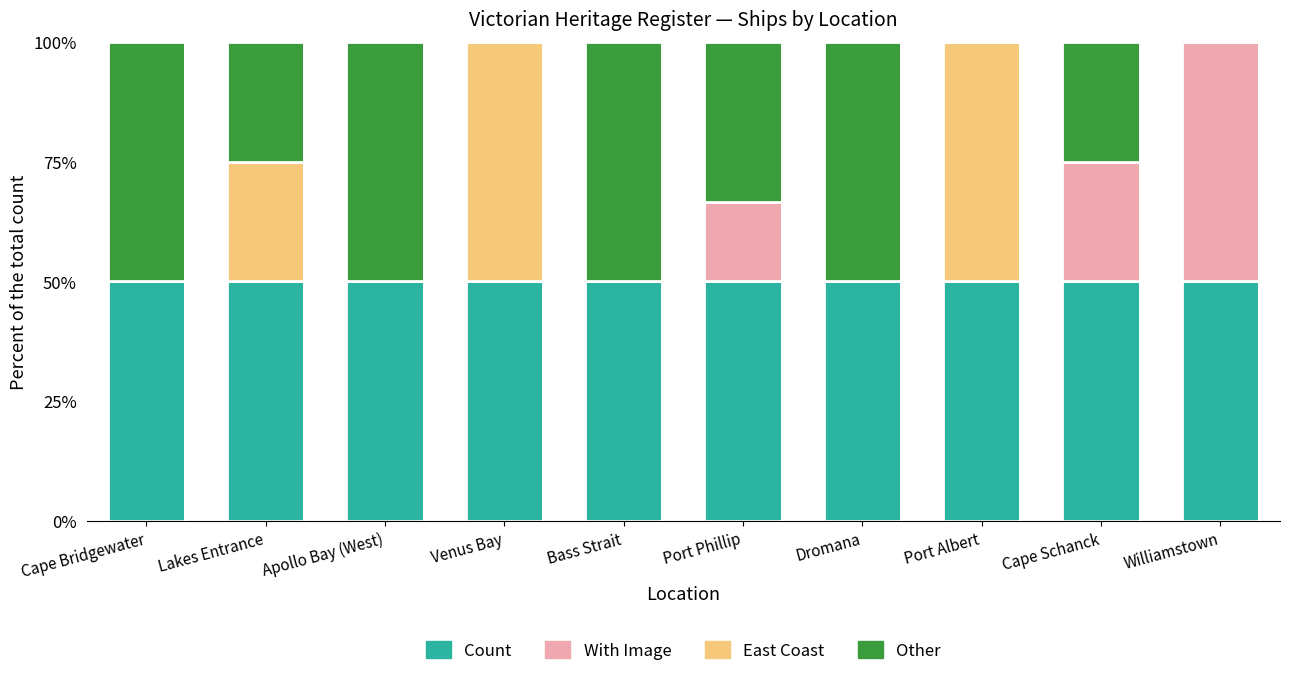

True or false: Count has a value of 50.0 at Lakes Entrance.

True